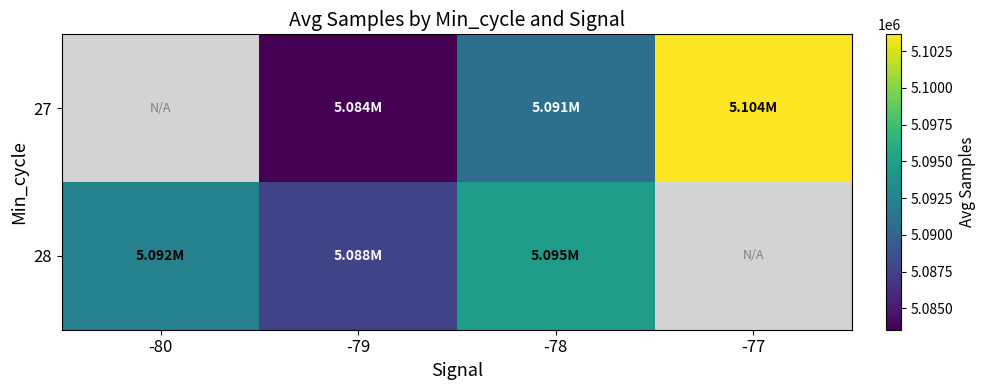

At which category does the chart reach its minimum across all series?

-79